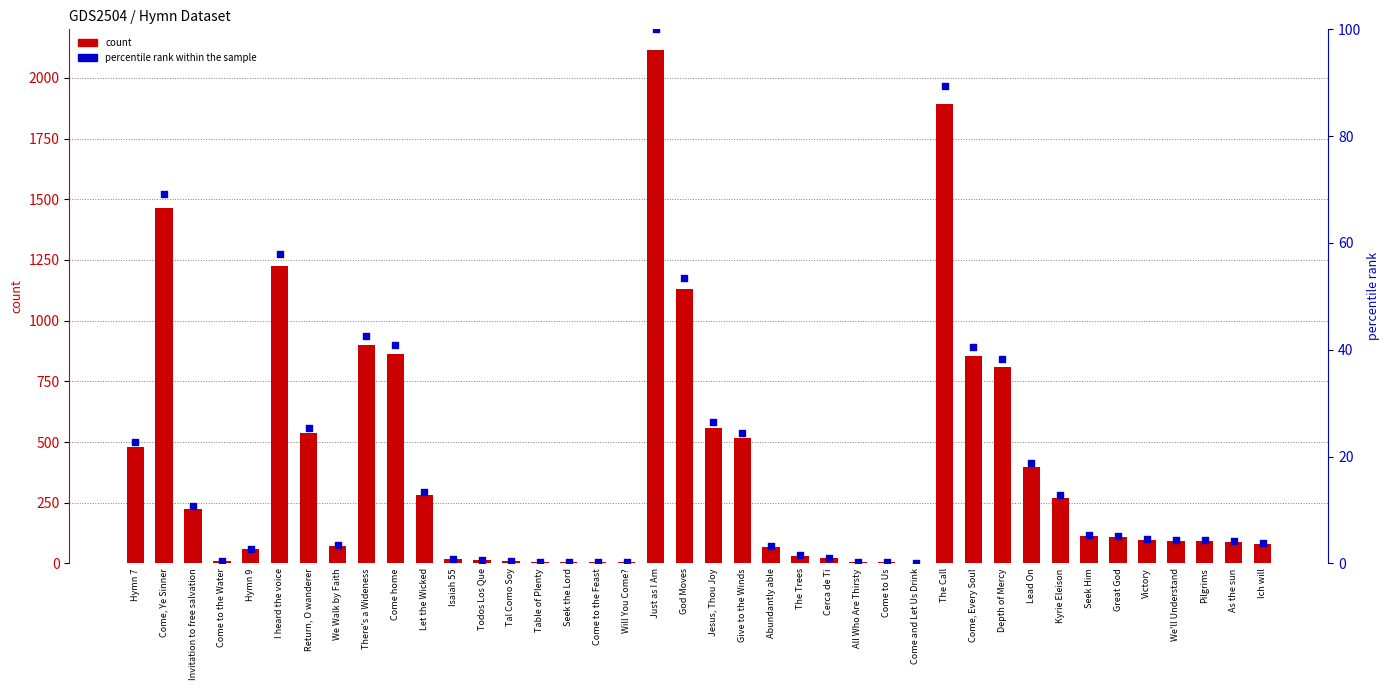

At which category is the sum across all series the highest?

Just as I Am